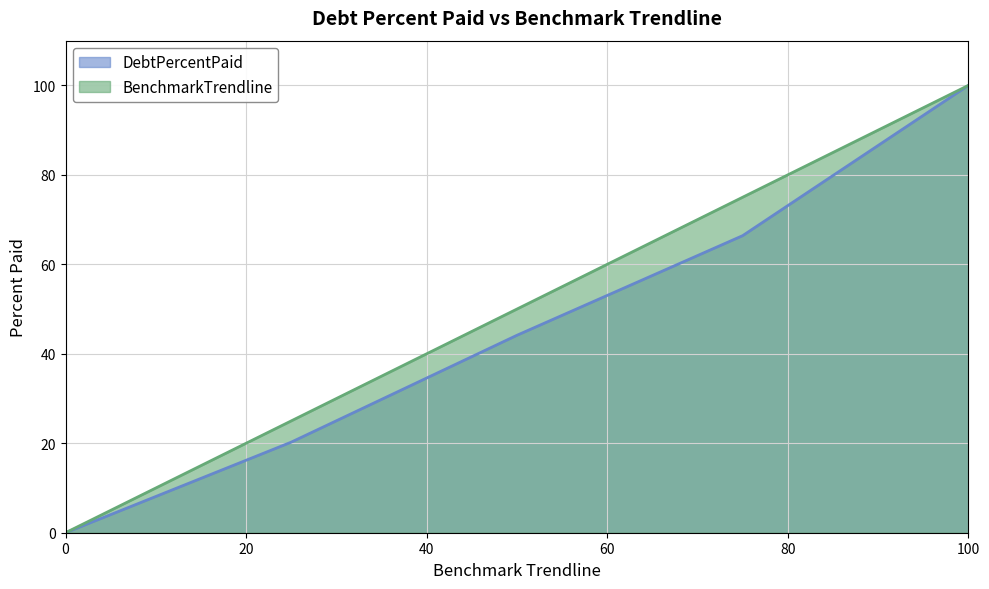

Where is BenchmarkTrendline nearest to the value 50?

Q2